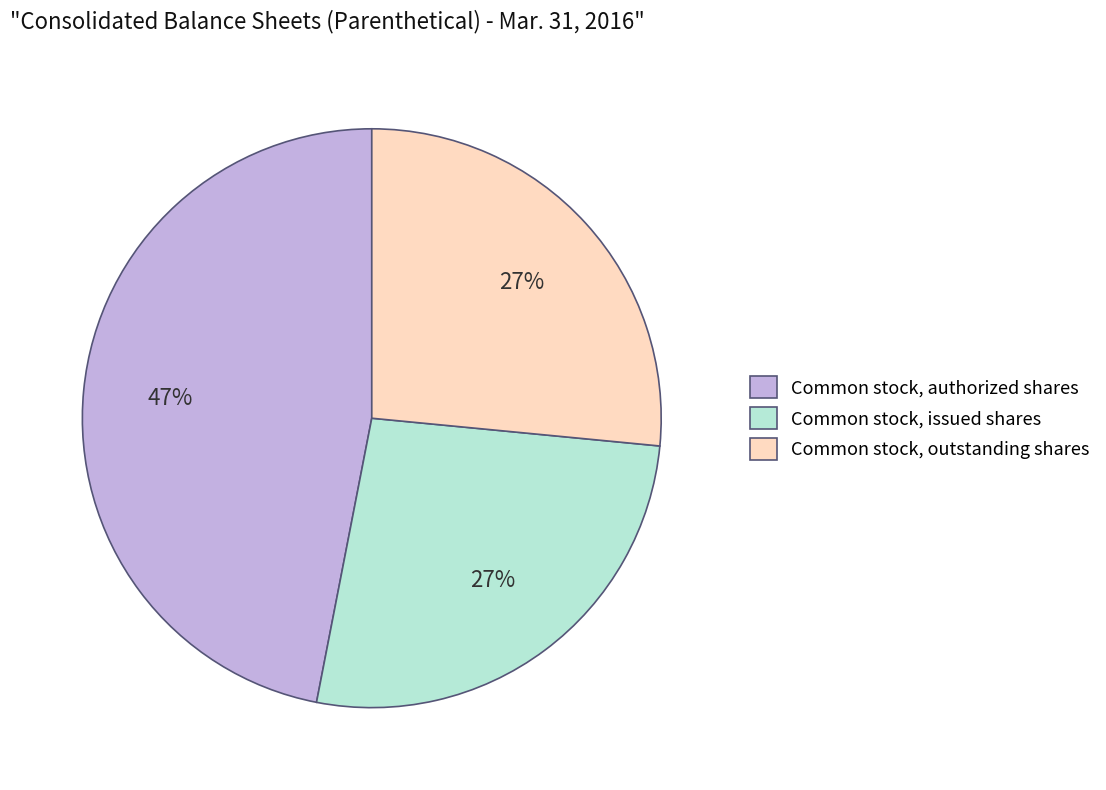

Combined, do Common stock, authorized shares and Common stock, issued shares account for over 50%?

Yes